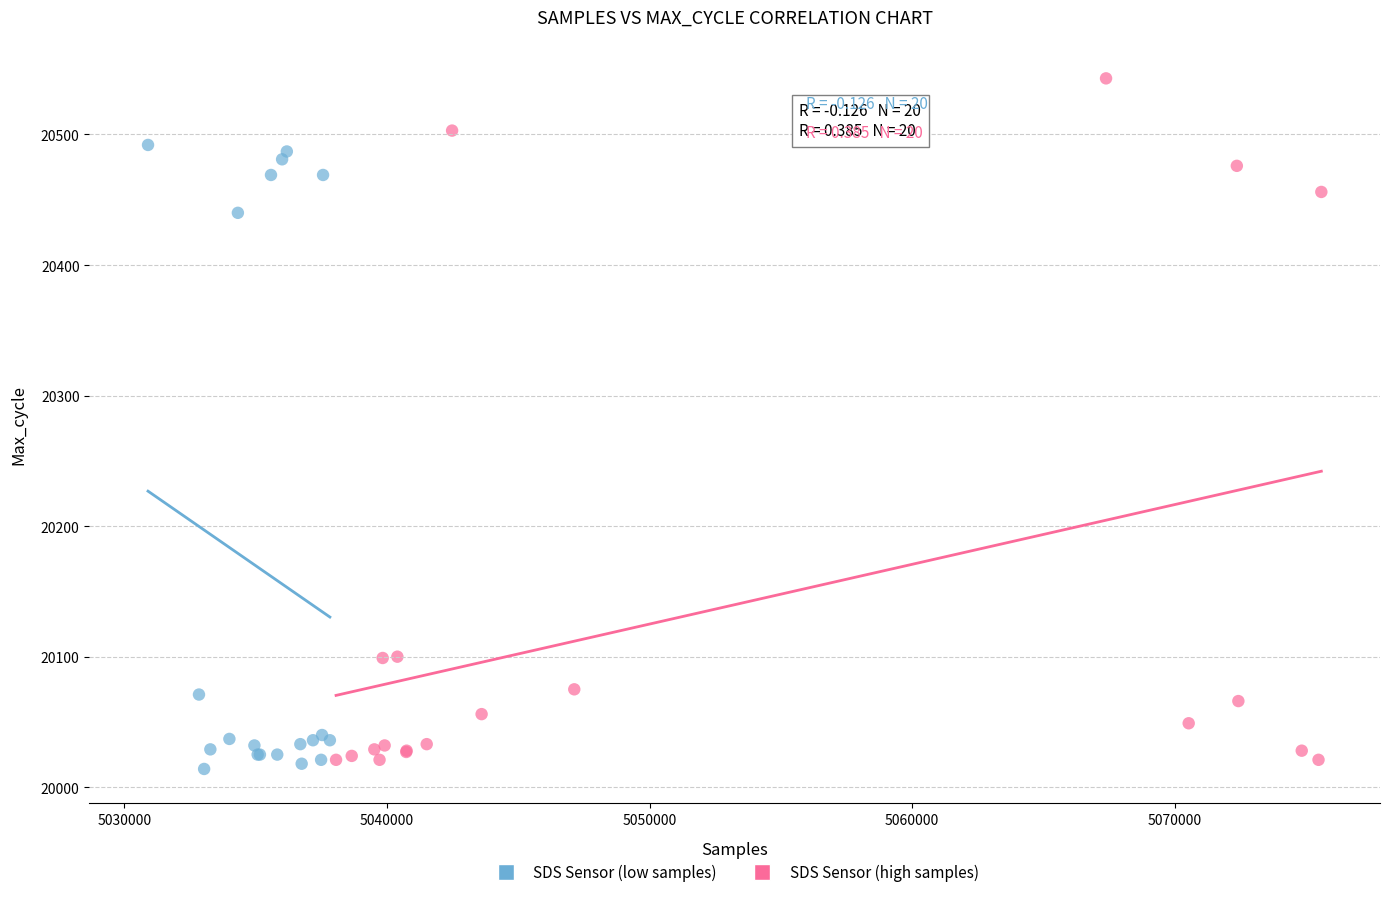

Which series reaches the maximum Y coordinate?

SDS Sensor (high samples)